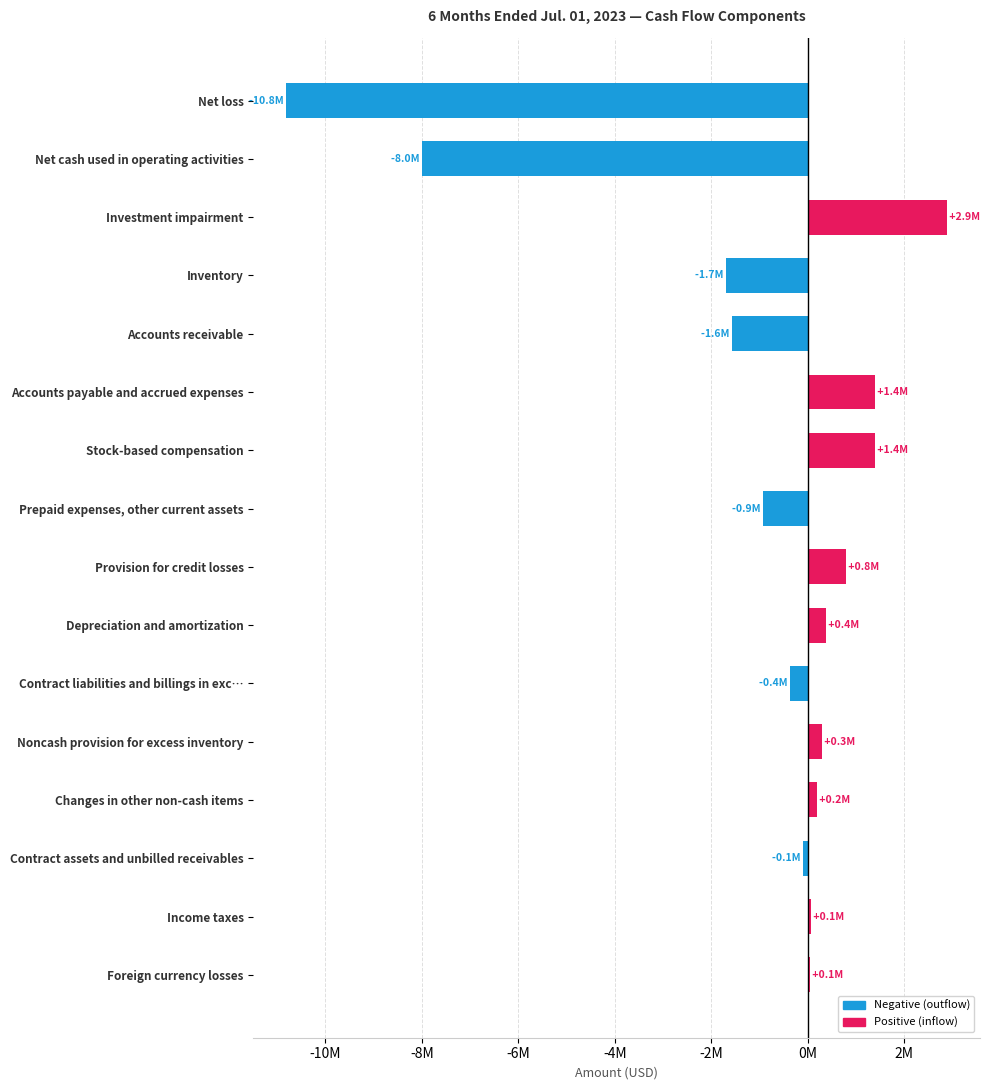

Which category has the highest value across all series?

Investment impairment